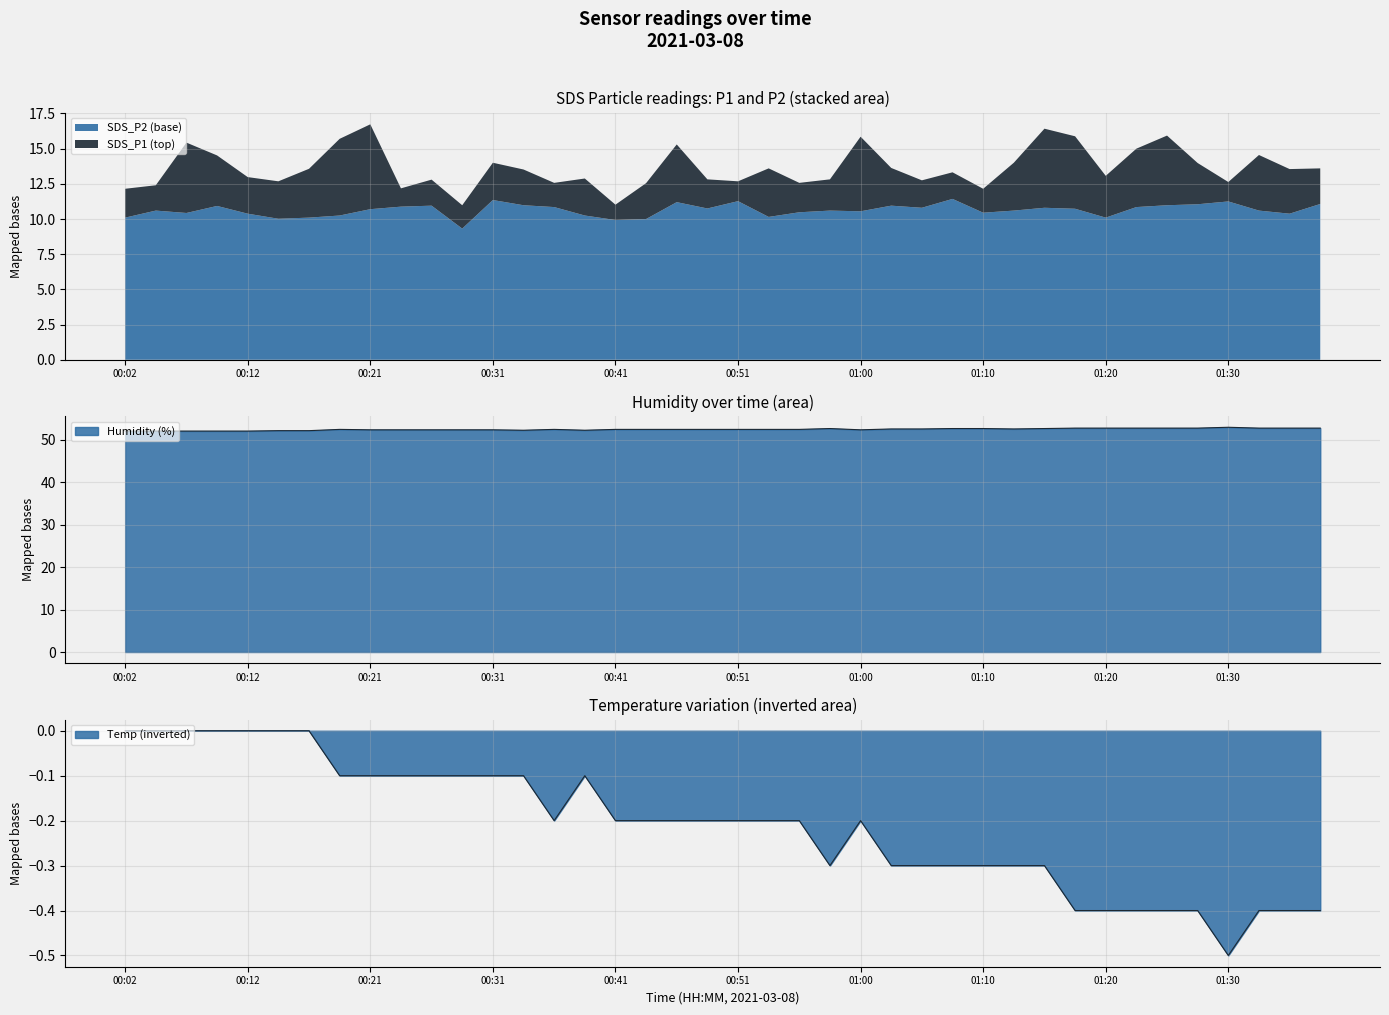

The SDS_P2 (base) series shows 11.3 at 00:31. True or false?

True